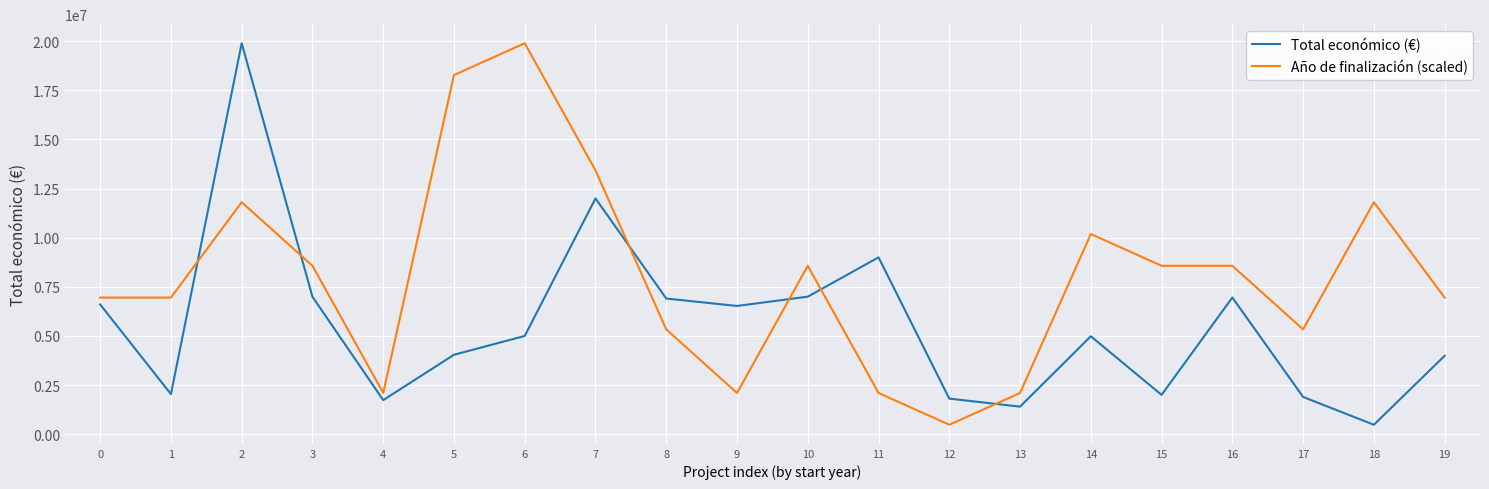

Between which two adjacent categories do Total económico (€) and Año de finalización (scaled) first intersect?

1 and 2